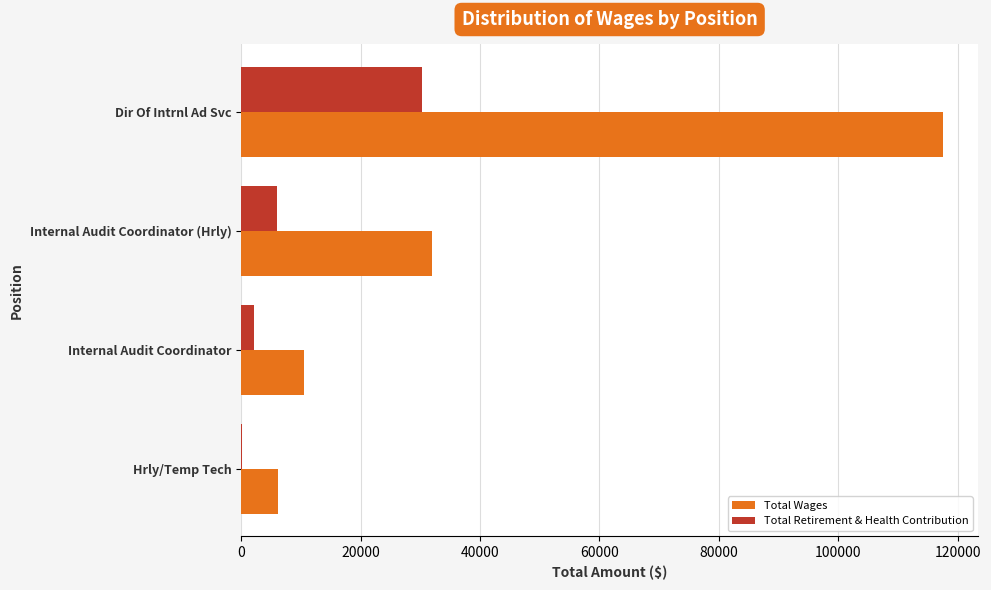

The Total Retirement & Health Contribution series shows 30225 at Dir Of Intrnl Ad Svc. True or false?

True